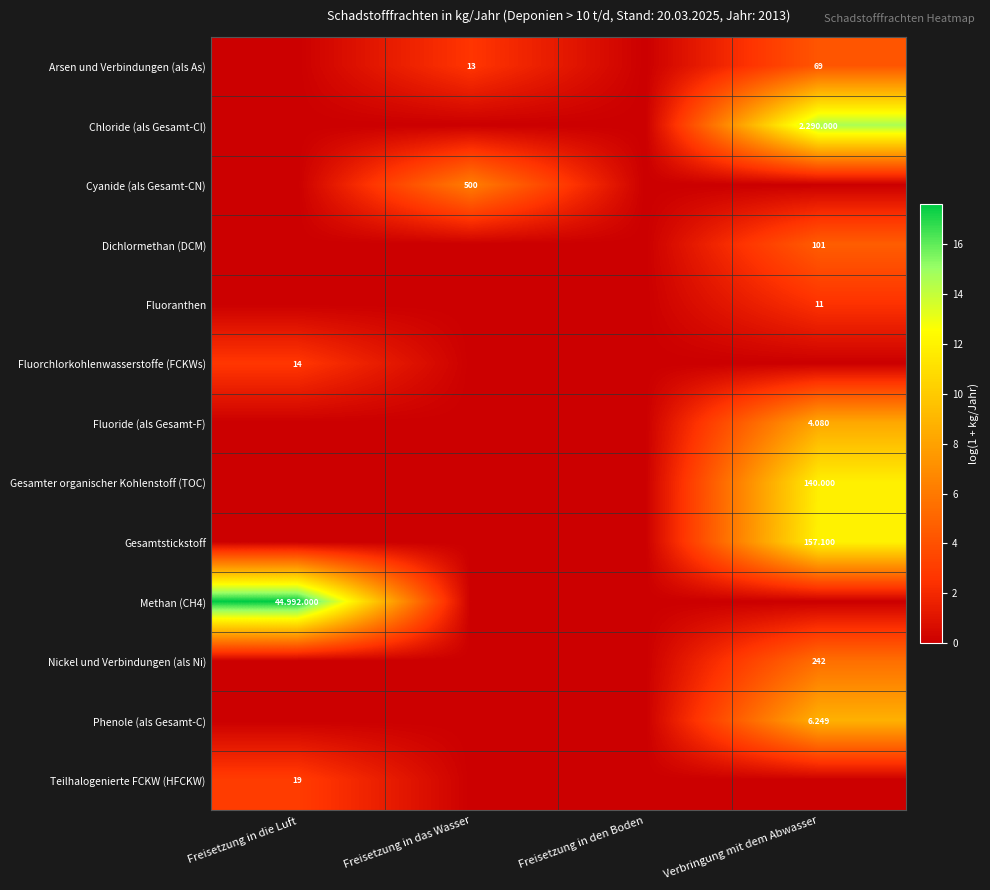

Between Freisetzung in die Luft and Freisetzung in den Boden, which is larger?

Freisetzung in die Luft